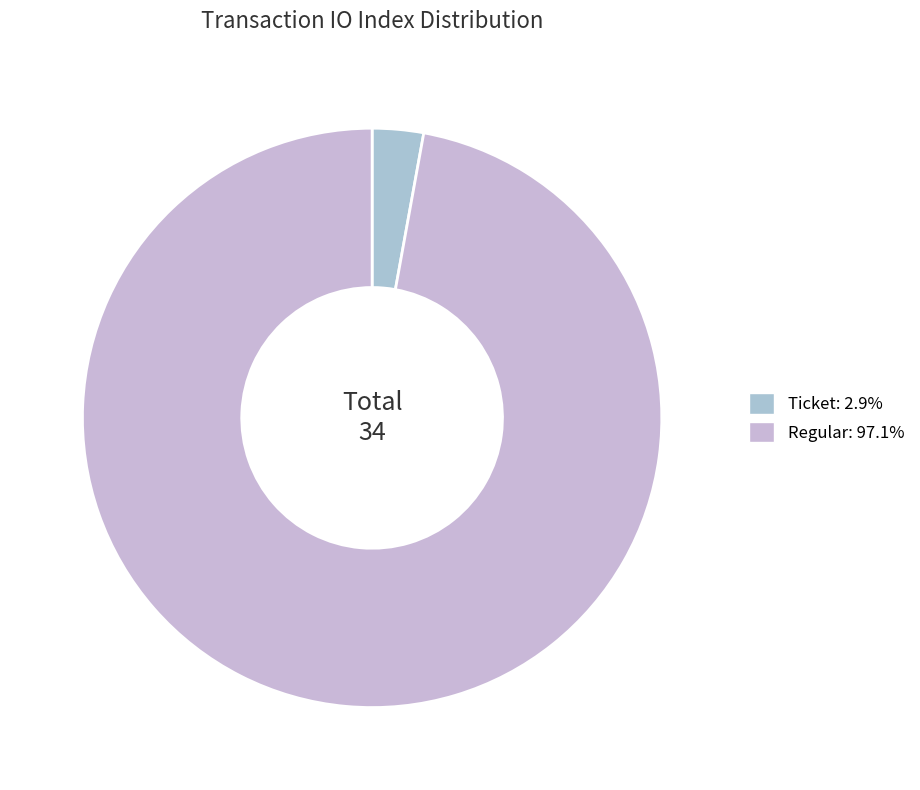

How many segments does this pie chart have?

2